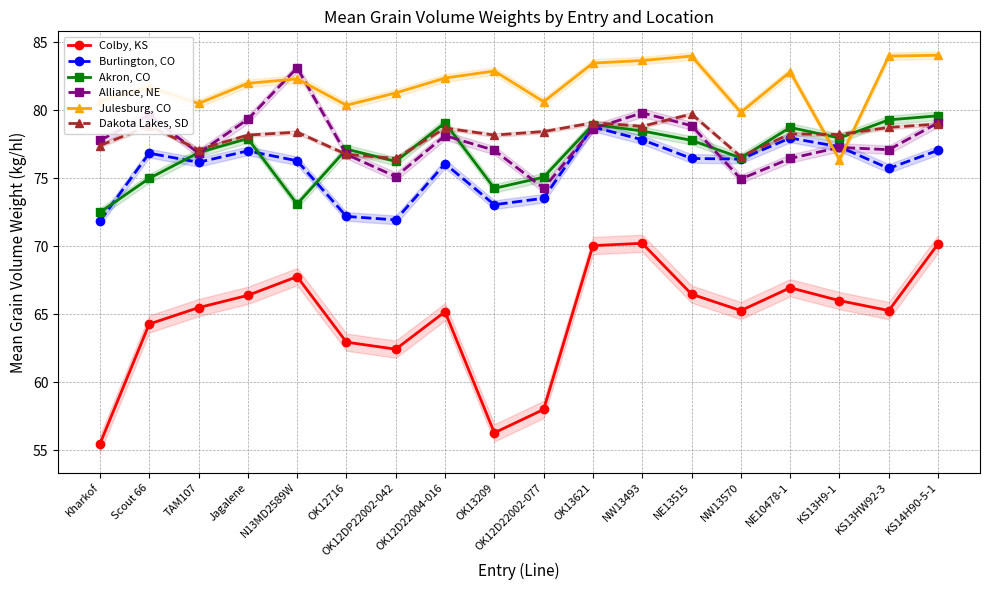

In Burlington, CO, how many points are higher than both neighbors (excluding endpoints)?

5